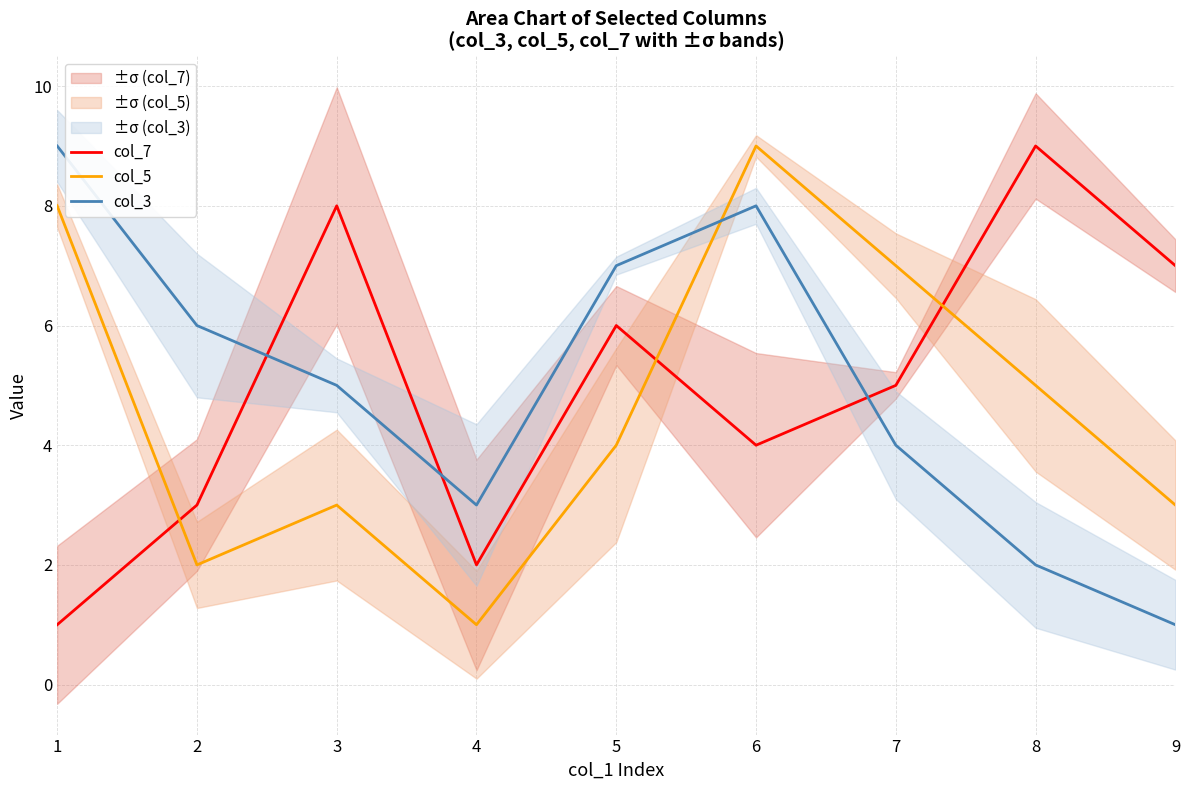

At which category does col_7 reach its first local valley?

4